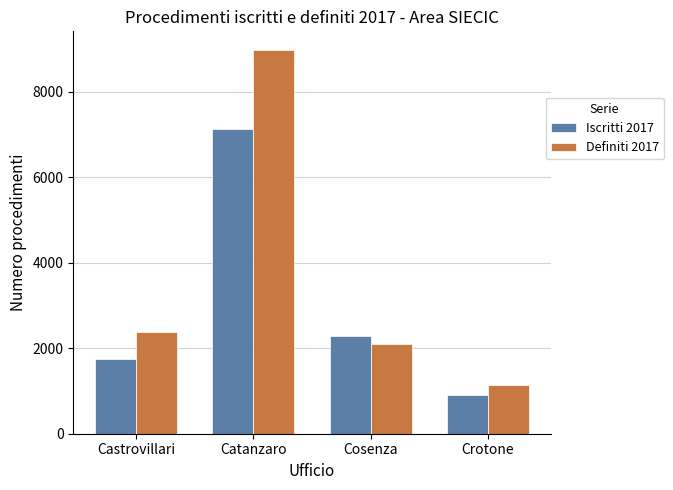

What are all the series names shown in the legend?

Iscritti 2017, Definiti 2017